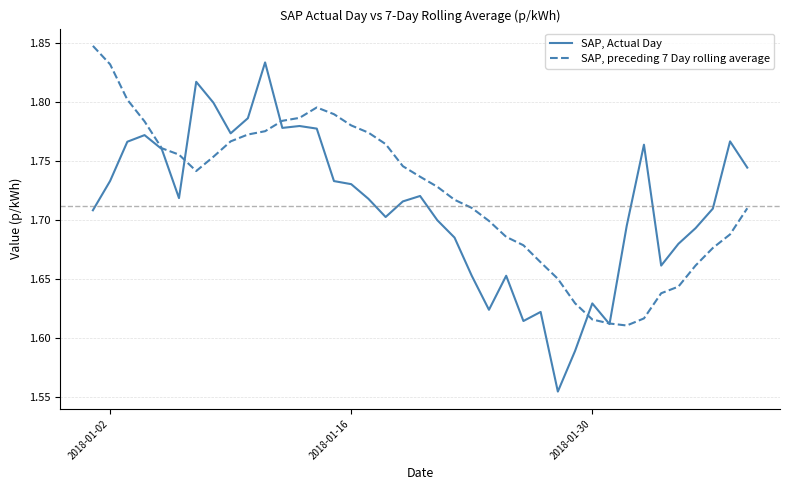

Which series has the widest spread of values?

SAP, Actual Day